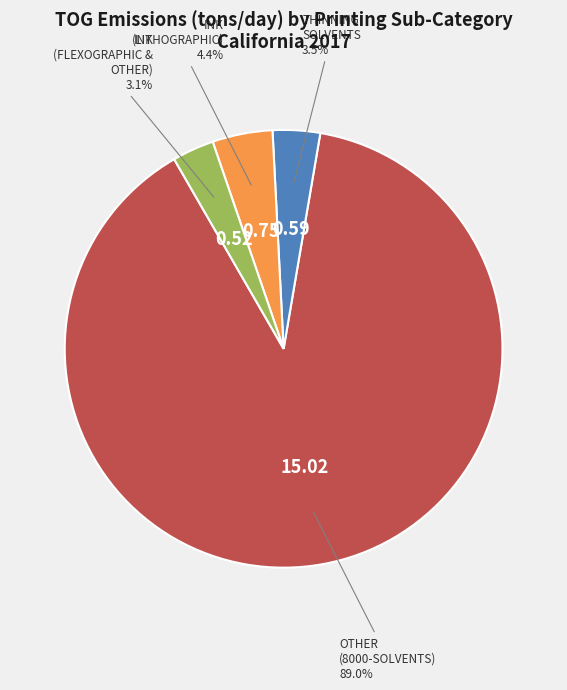

Does any single category account for the majority?

Yes